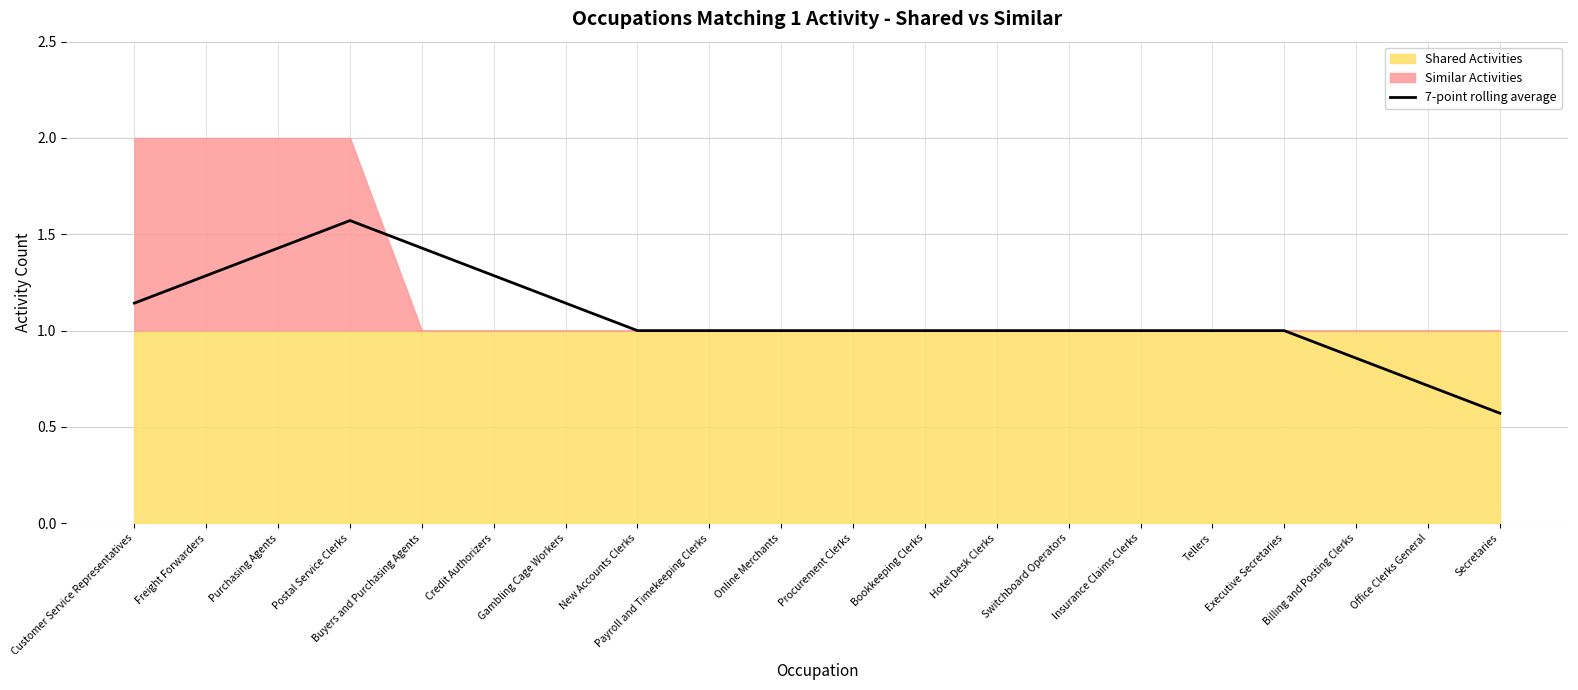

Reading right to left, what are all the values shown in this chart?

0.6	0.7	0.9	1.0	1.0	1.0	1.0	1.0	1.0	1.0	1.0	1.0	1.0	1.1	1.3	1.4	1.6	1.4	1.3	1.1